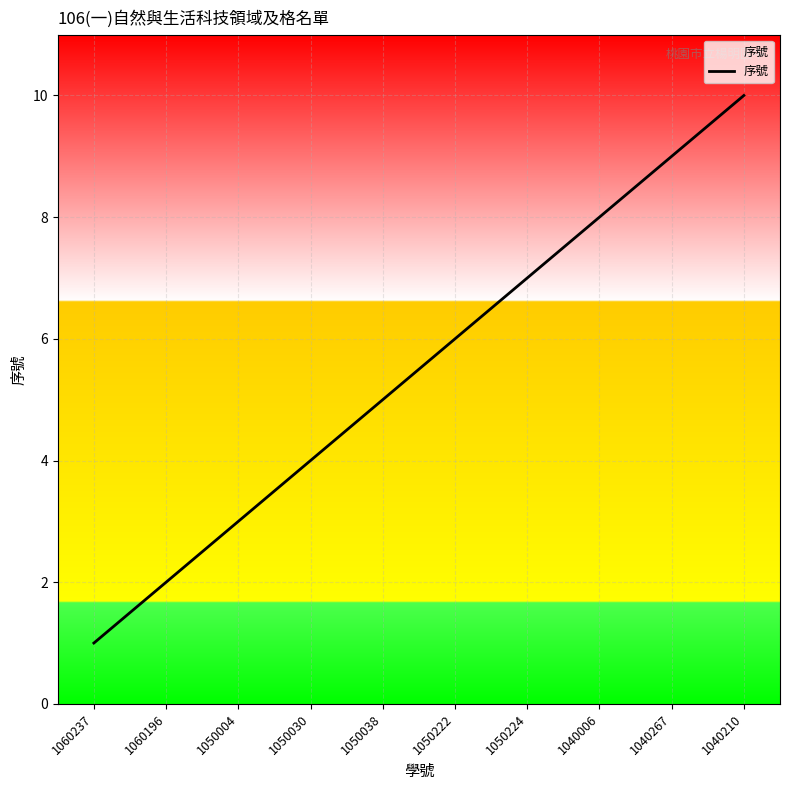

Rank the categories by value from highest to lowest.

1040210, 1040267, 1040006, 1050224, 1050222, 1050038, 1050030, 1050004, 1060196, 1060237